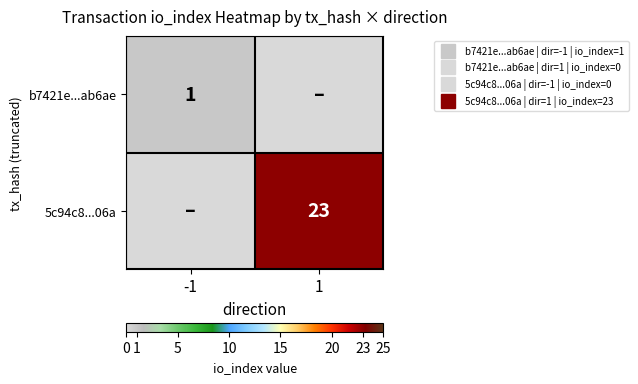

Is the value of 5c94c8...06a at 1 greater than the value of b7421e...ab6ae at 1?

Yes